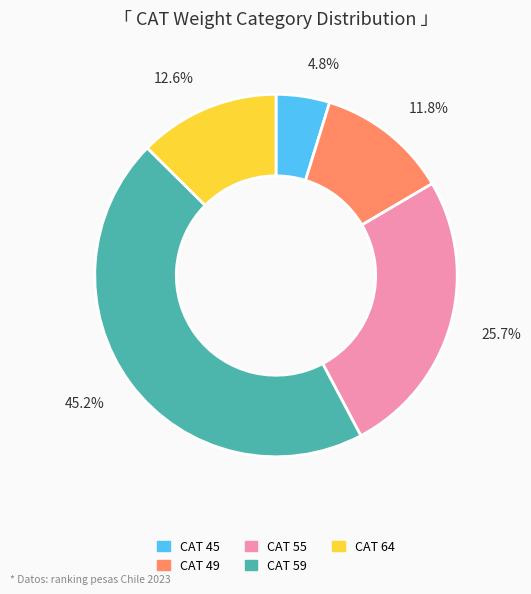

Does any single category account for the majority?

No